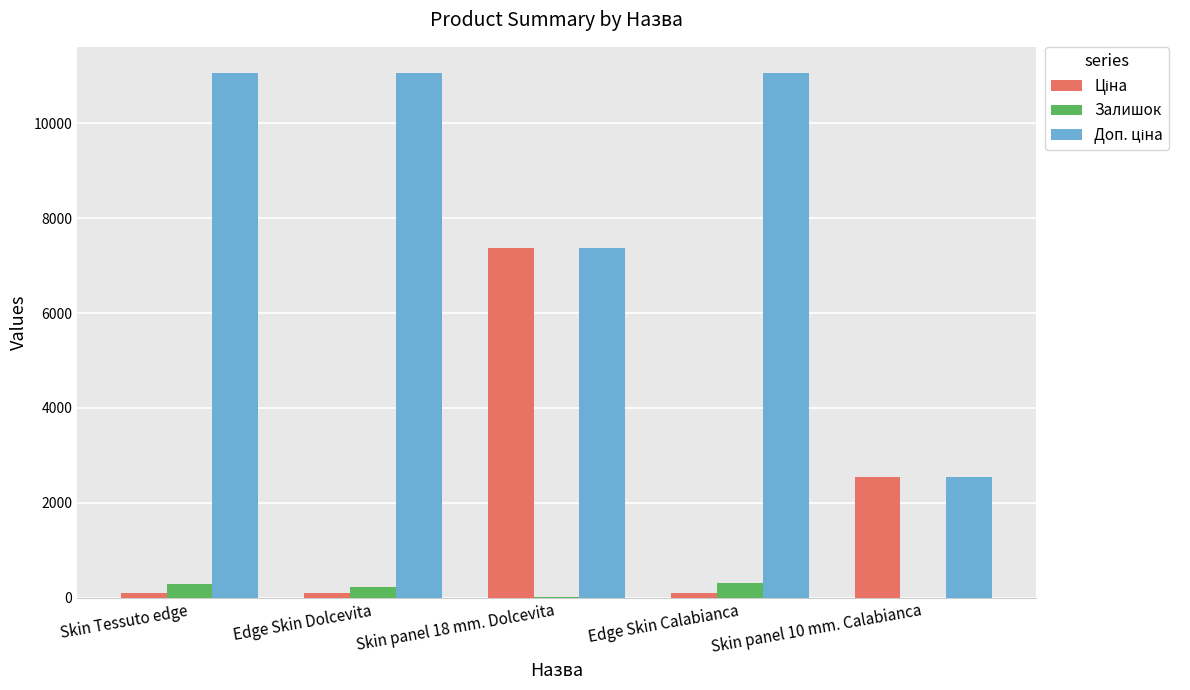

What is the sum of the Залишок values at Skin Tessuto edge and Skin panel 10 mm. Calabianca?

293.0